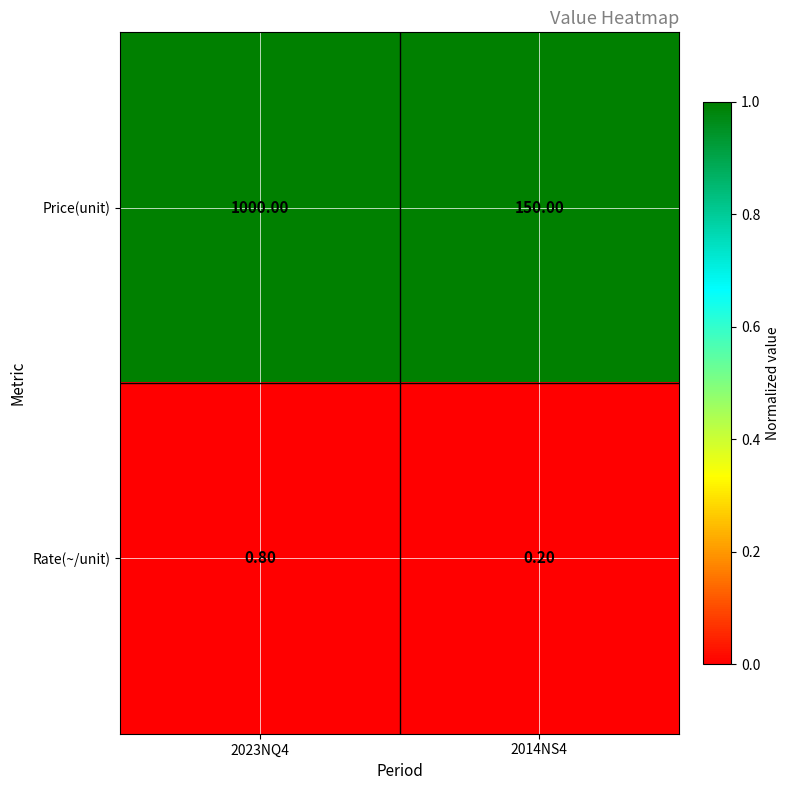

Which series changed the most between 2023NQ4 and 2014NS4?

Price(unit)